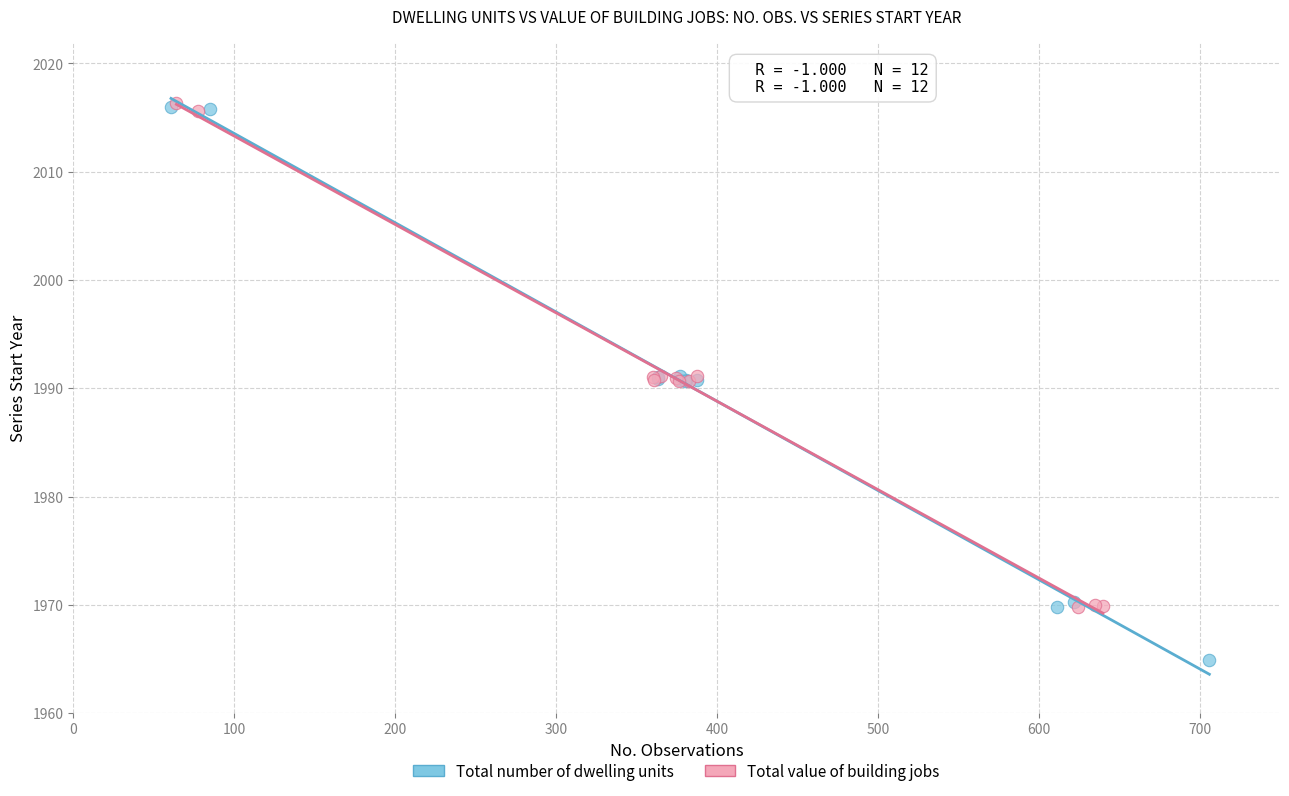

Which series has the largest Y range (max minus min)?

Total number of dwelling units